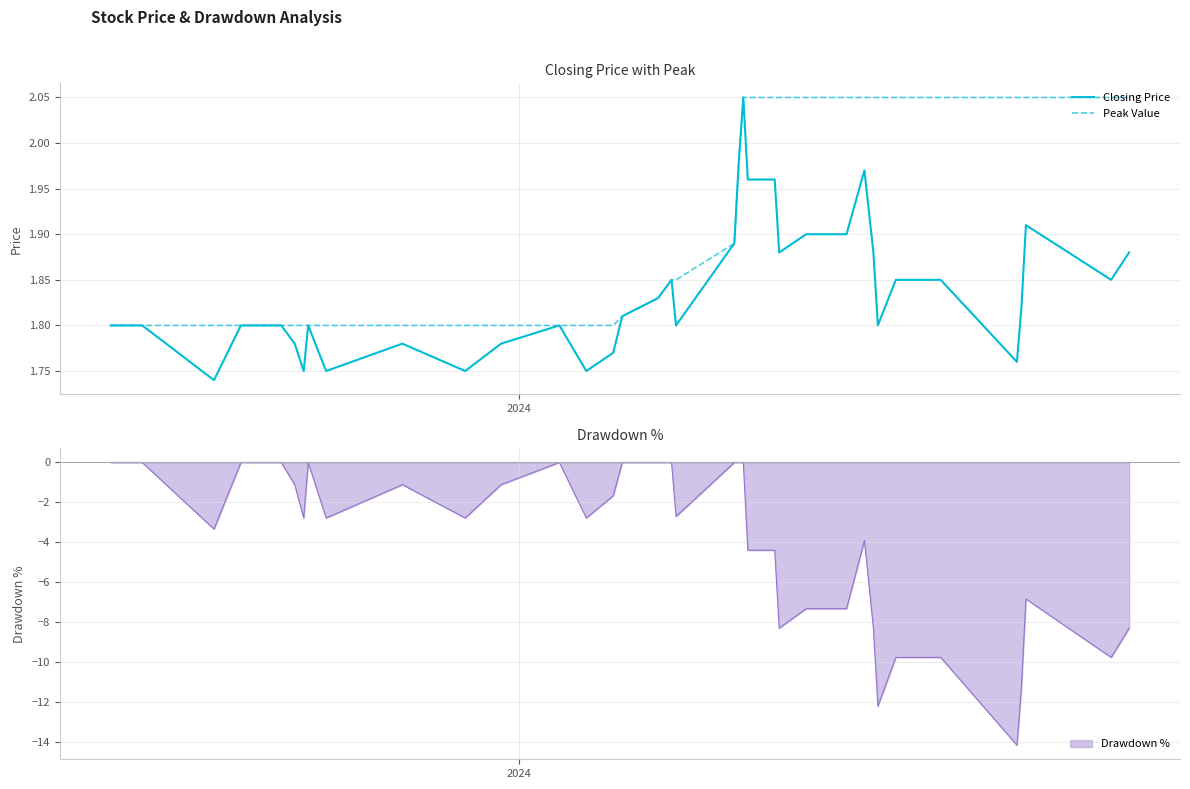

How many lines are shown in the chart?

2